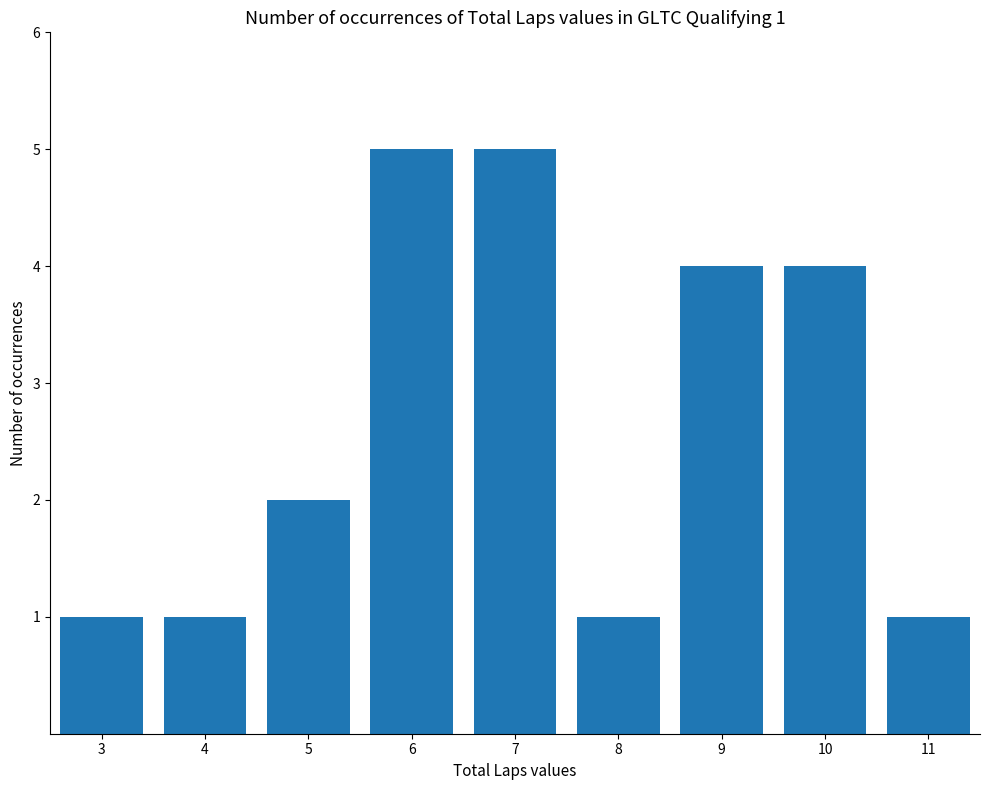

What is the sum of all values?

24